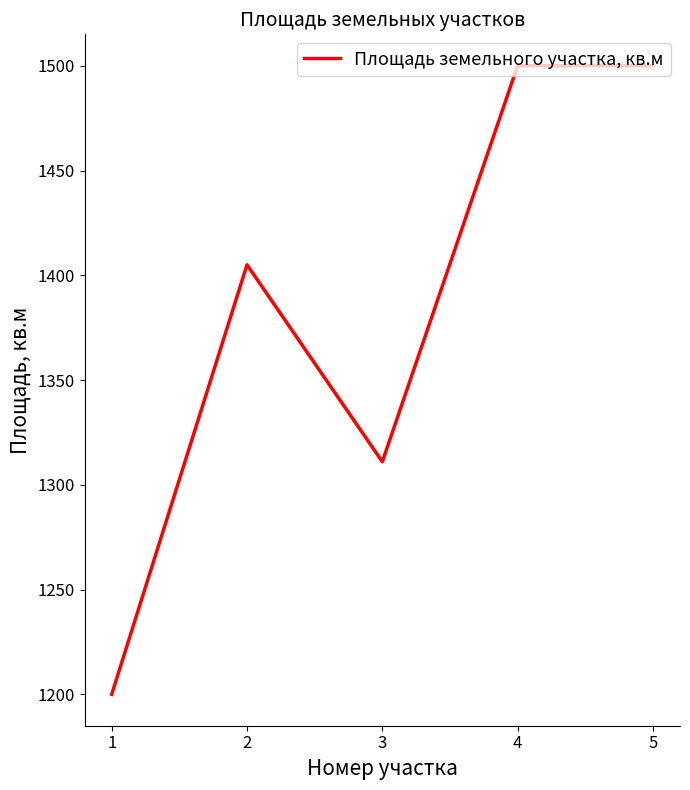

The value at 4 is 438. True or false?

False